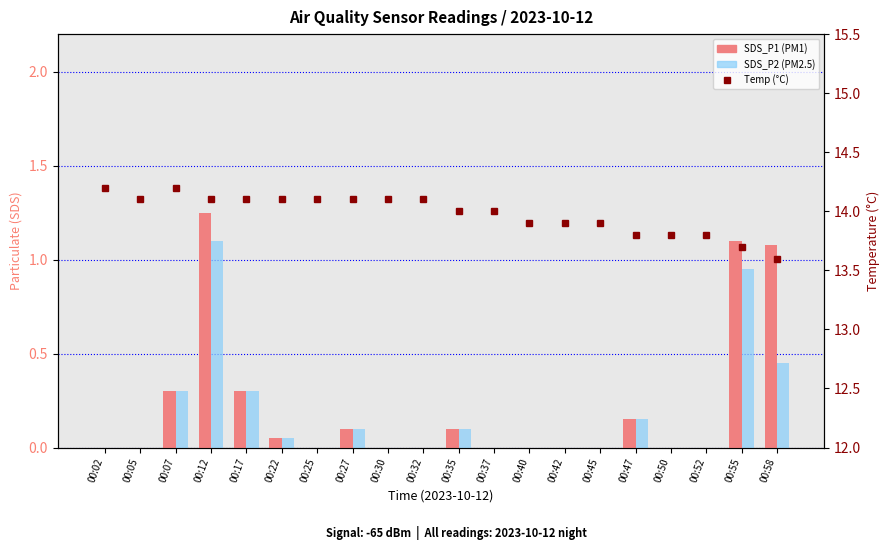

Which series changed the most between 00:17 and 00:32?

SDS_P1